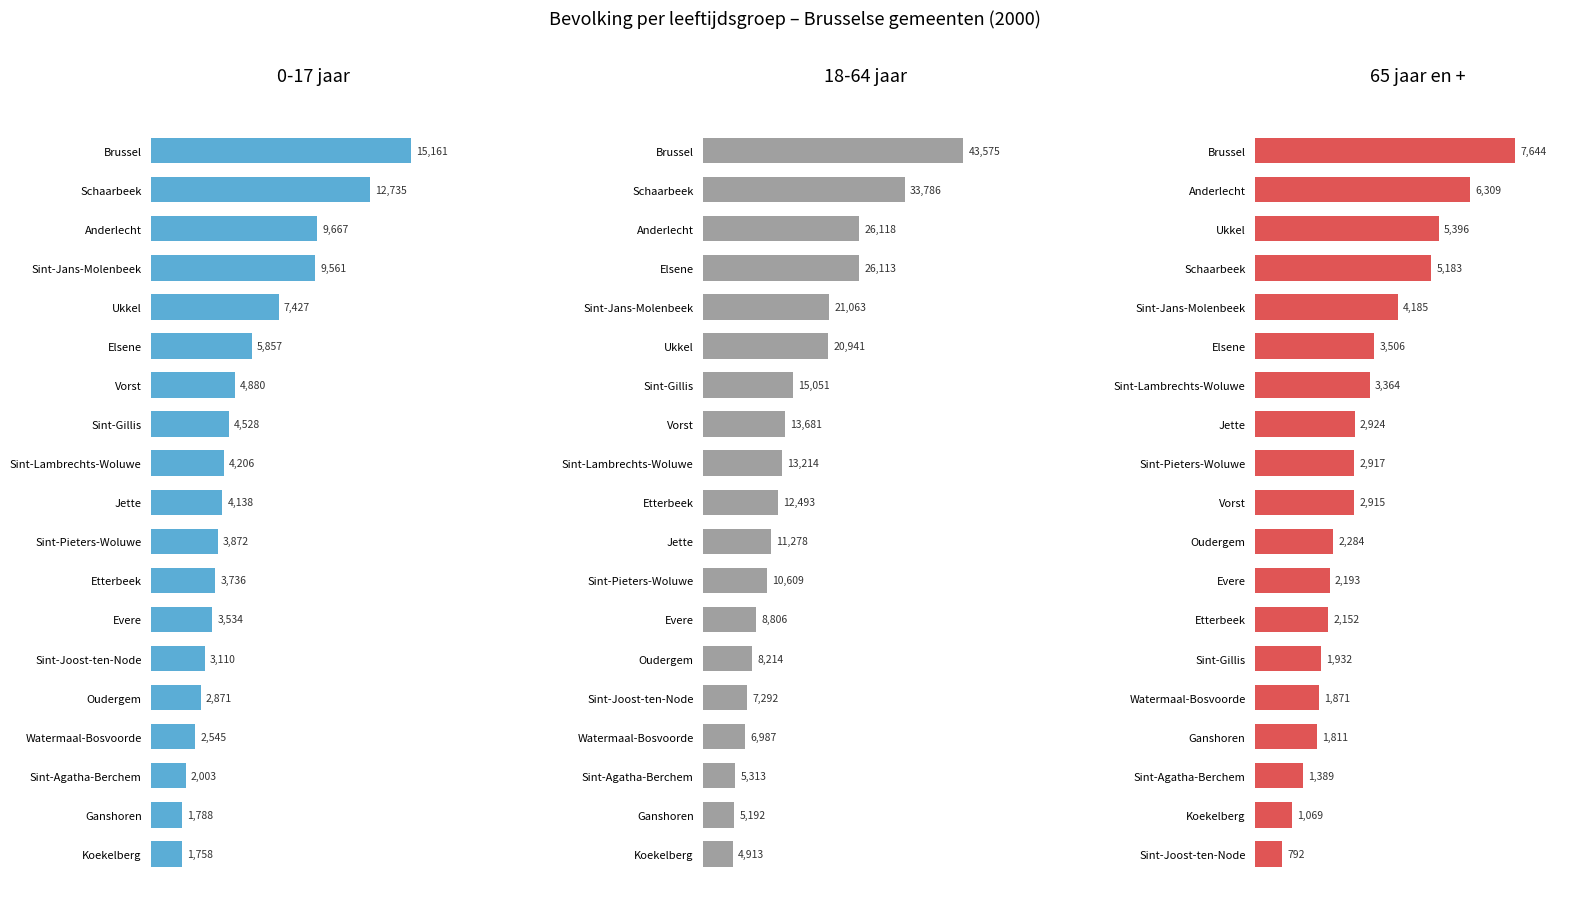

Is the value of 0-17 jaar at Koekelberg greater than the value of 18-64 jaar at Watermaal-Bosvoorde?

No